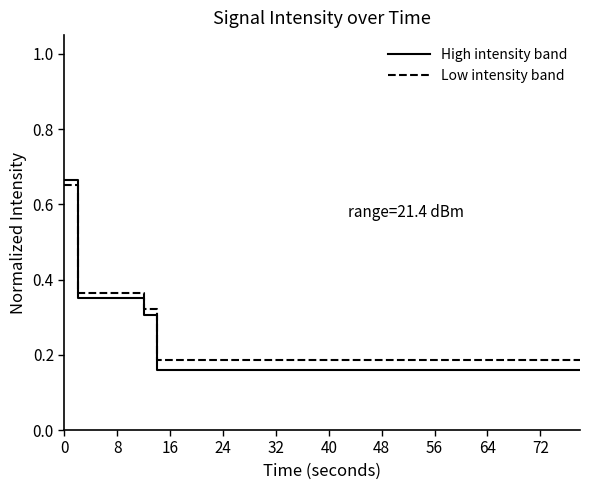

What are all the series names shown in the legend?

High intensity band, Low intensity band